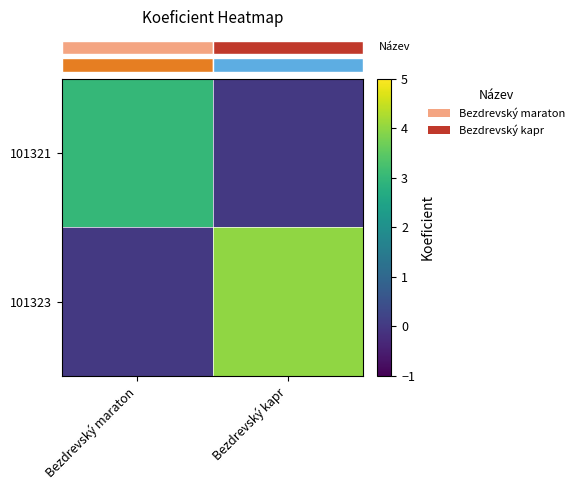

Which series has the largest total across all categories?

row_1